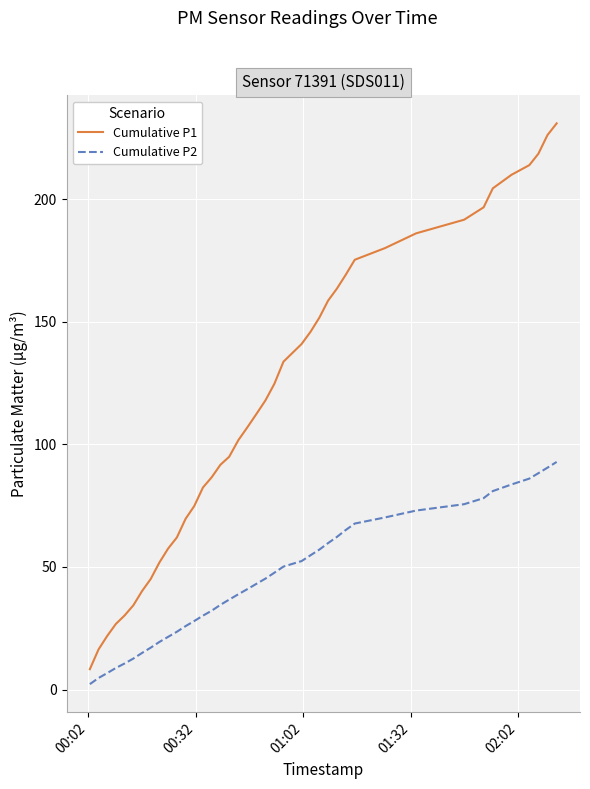

True or false: Cumulative P2 and Cumulative P1 cross at least once.

False